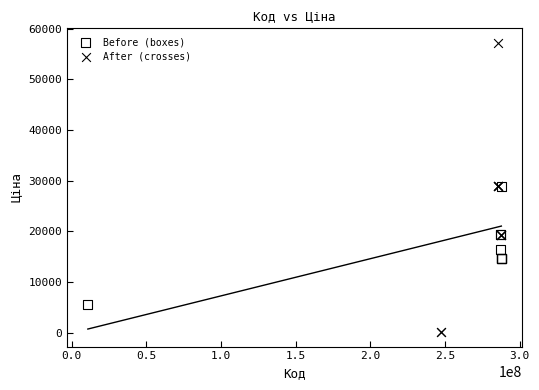

Which series reaches the minimum Y coordinate?

After (crosses)